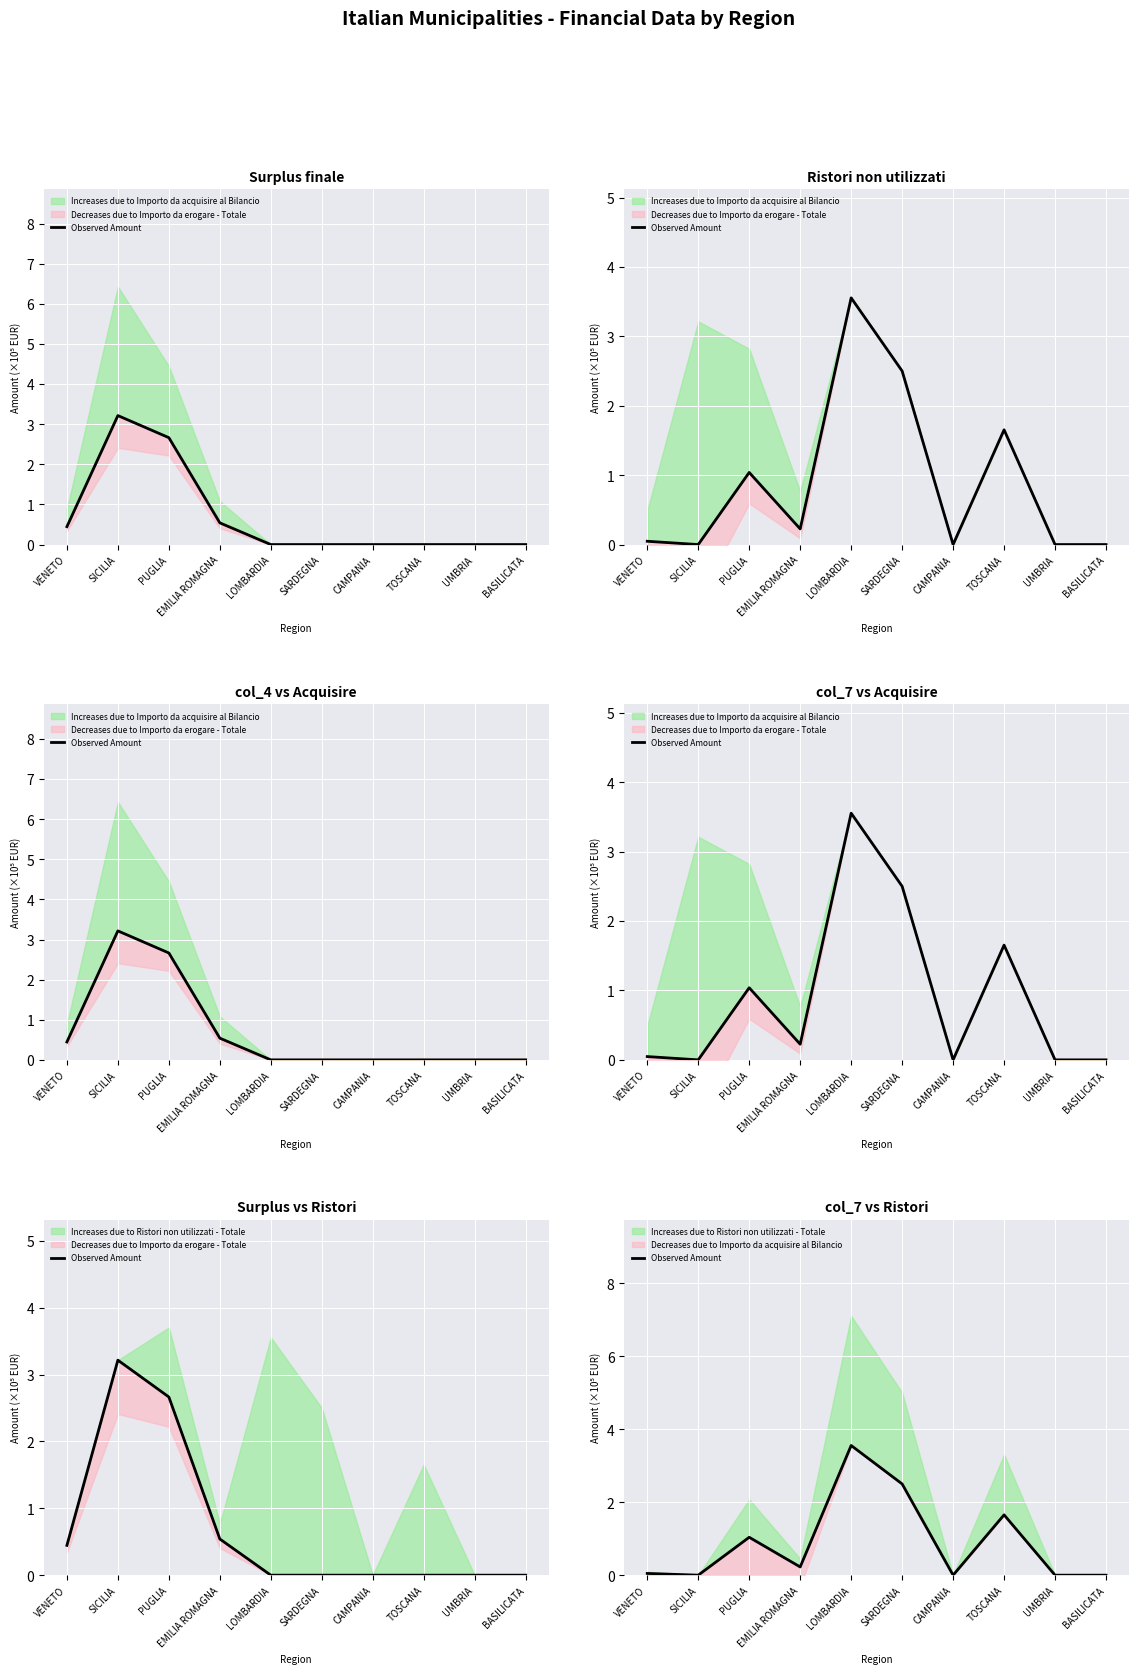

Which has a higher value, UMBRIA or TOSCANA?

TOSCANA